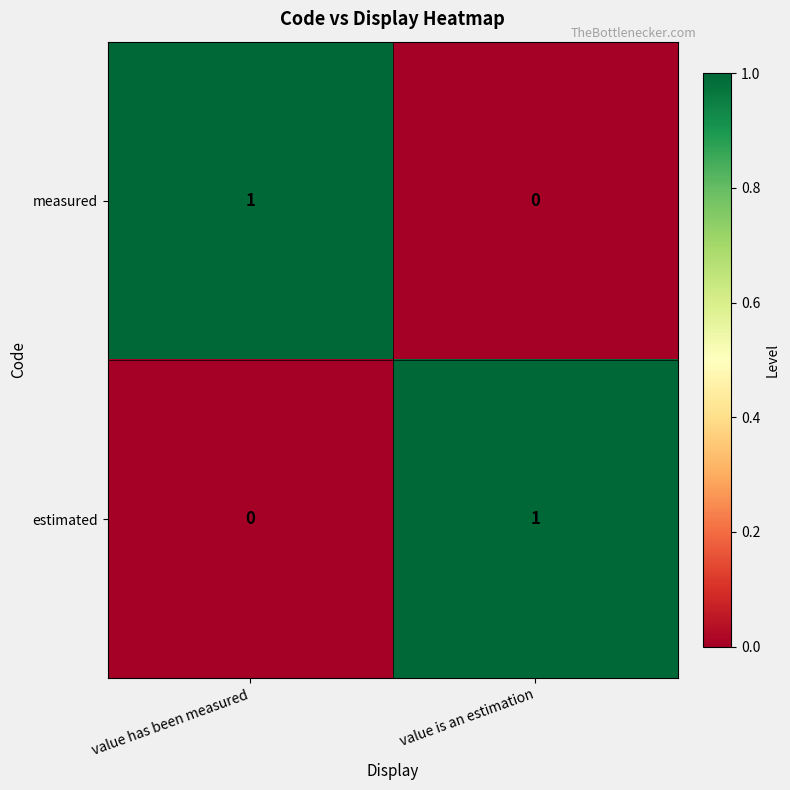

List the labels in order of measured value, largest first.

value has been measured, value is an estimation